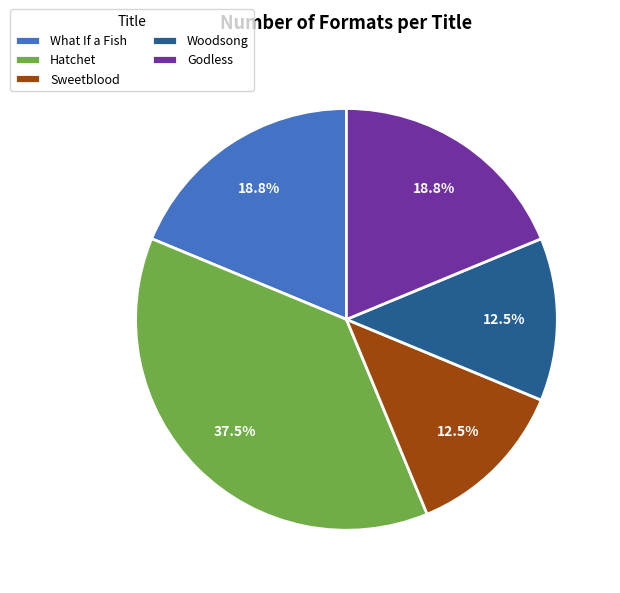

Is there any slice that represents more than half of the pie?

No